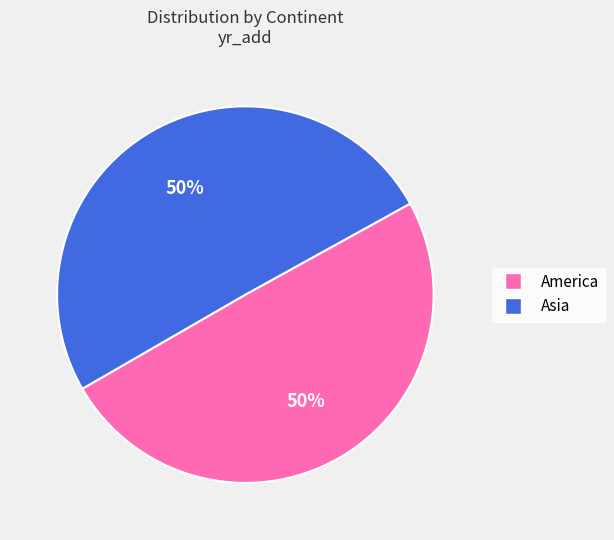

To the nearest percent, what is the average slice percentage?

50%